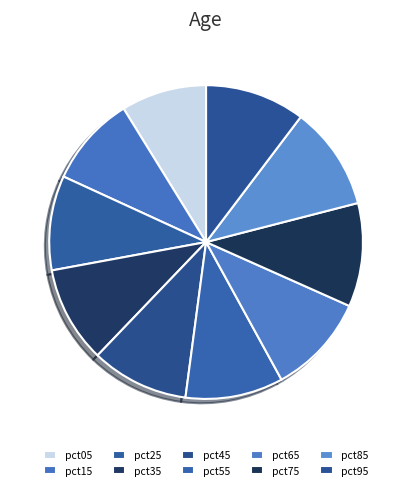

Count the number of slices in the pie.

10